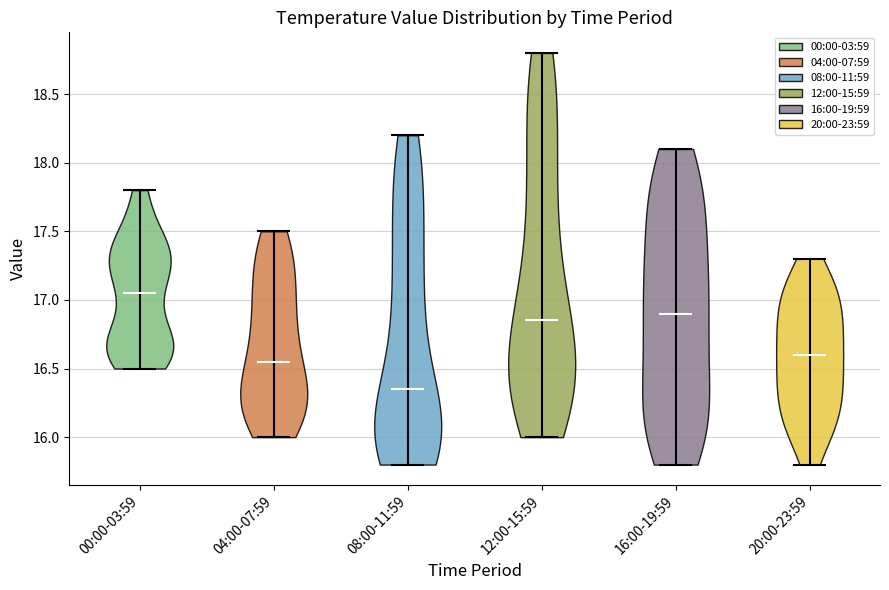

What is the highest point the violin for 12:00-15:59 reaches on the y-axis? The values are not printed on the chart, so give them approximately, as read against the axis.

18.80